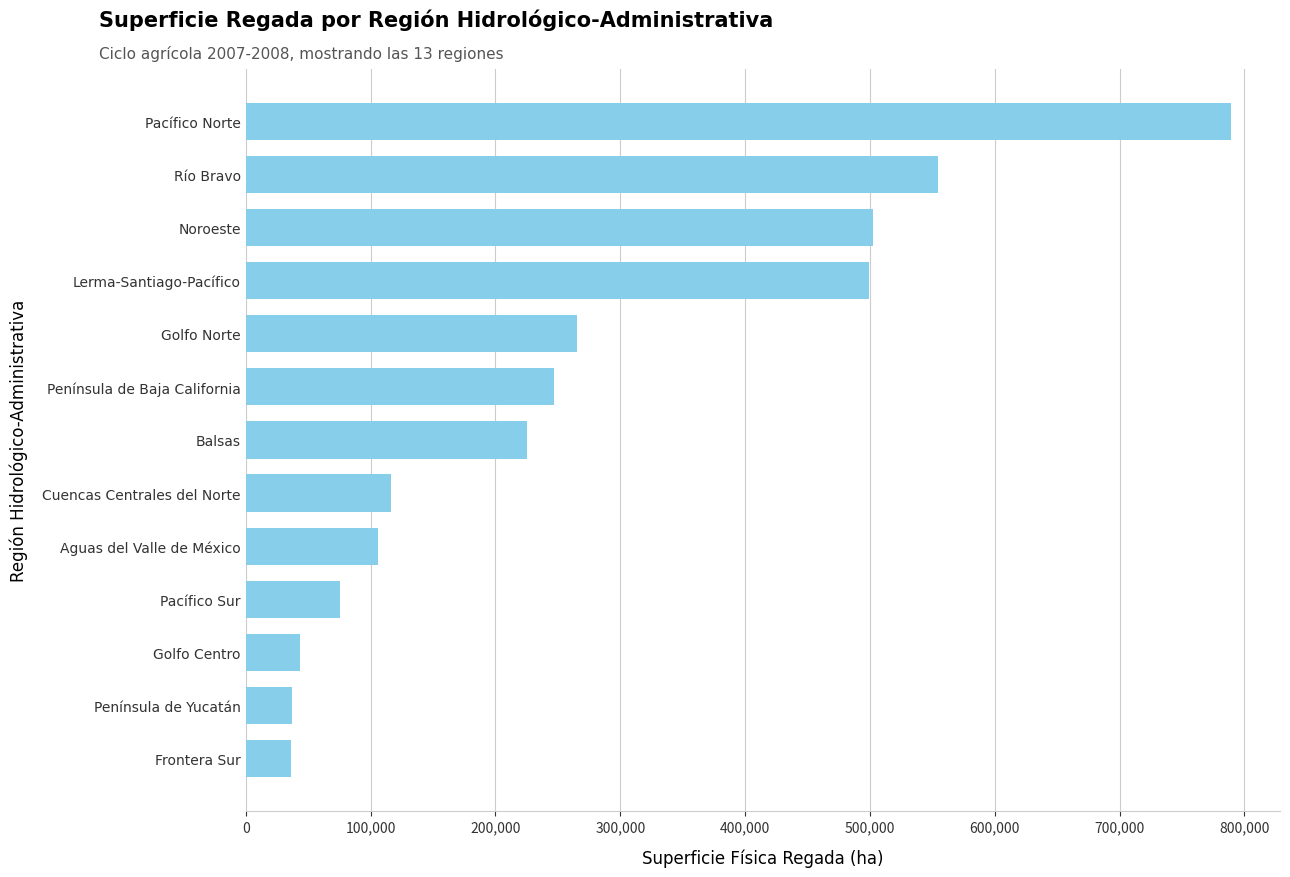

What is the greatest value displayed?

789034